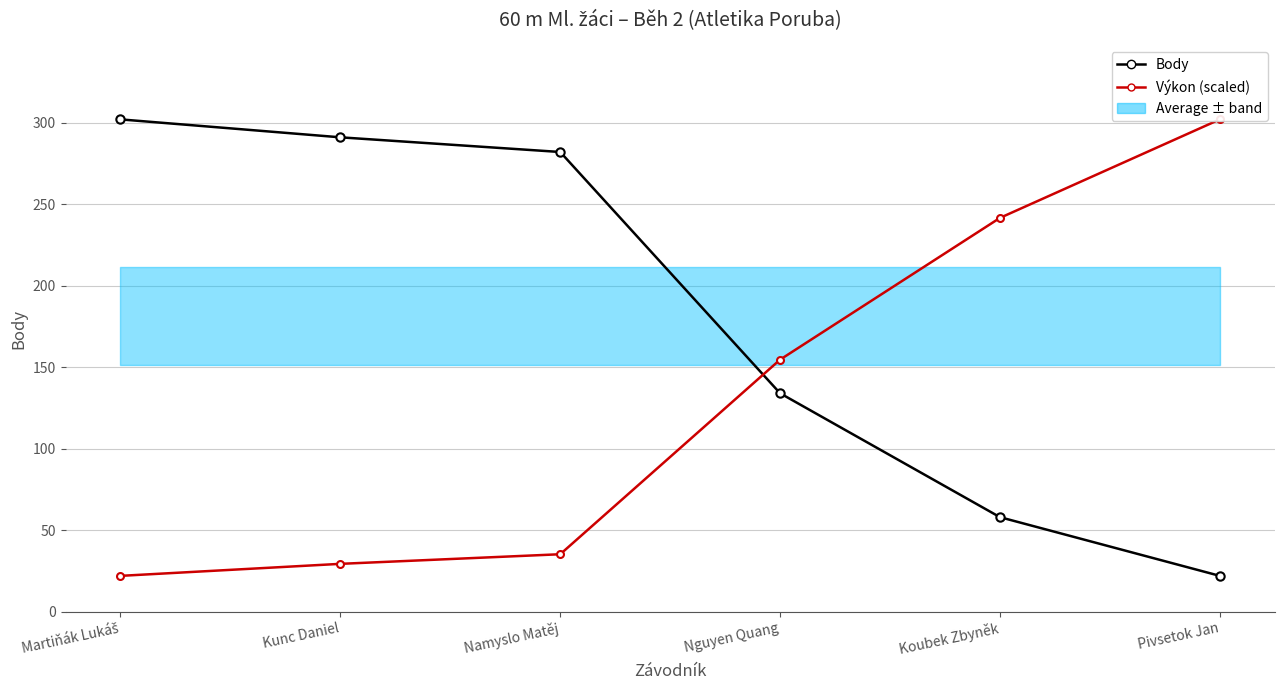

Reading left to right, list all the values displayed in this chart.

Body: 302.0	291.0	282.0	134.0	58.0	22.0
Výkon (scaled): 22.0	29.4	35.3	154.6	241.6	302.0